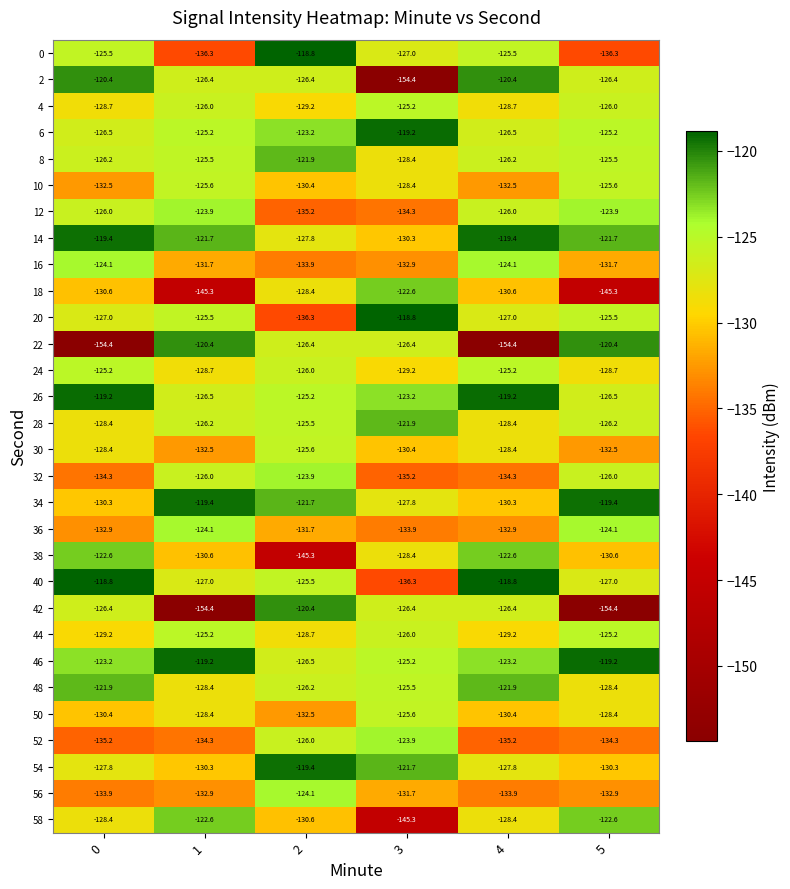

Which category has the lowest value in the 24 series?

3